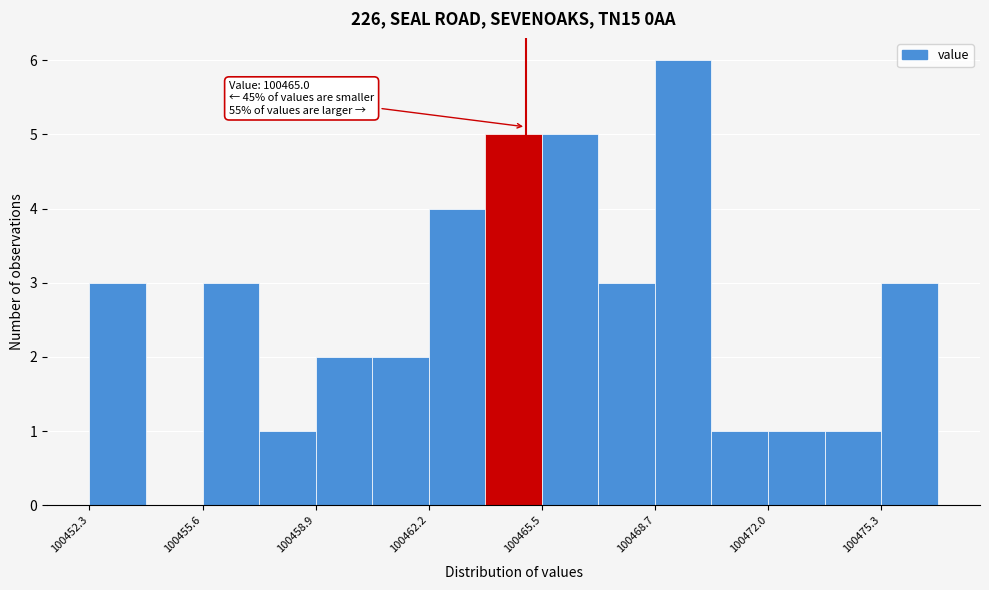

Read against the x-axis, roughly where is the centre of the tallest bar?

100469.5